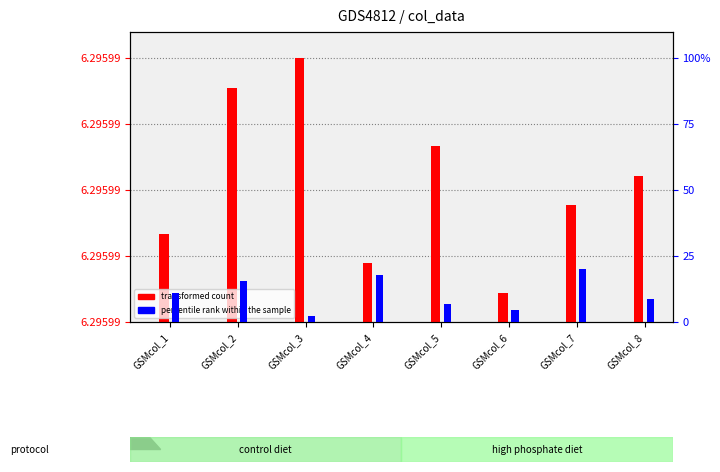

What is the difference between the maximum and minimum values in the transformed count series?

88.9